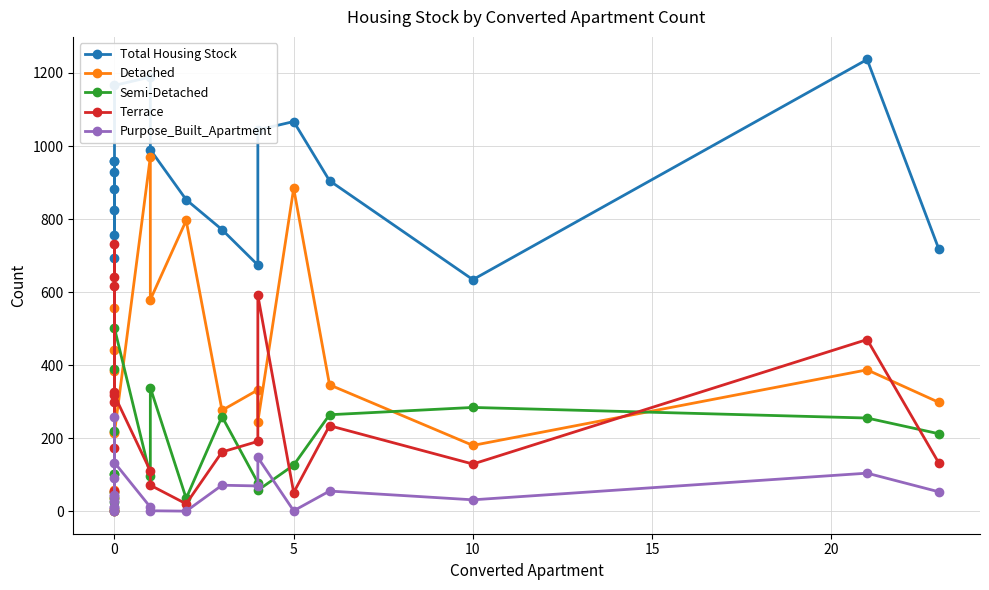

What is the value of the Terrace point at the 16th from the left?

299